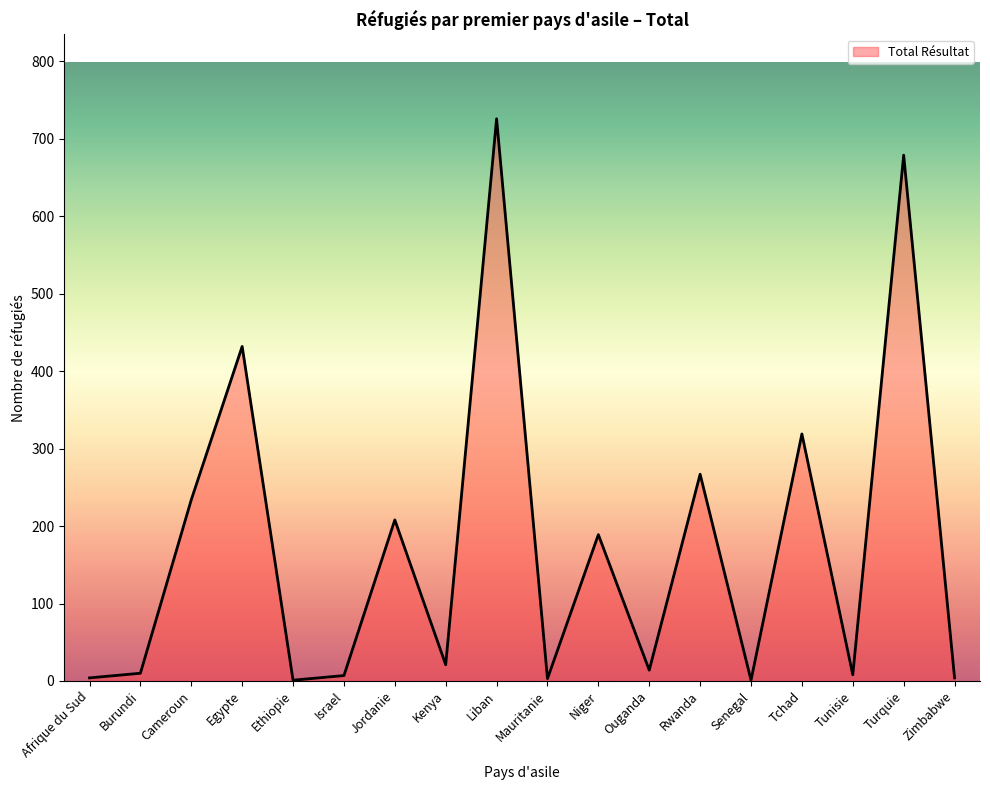

Approximately how many times larger is the value at Burundi compared to Zimbabwe?

2.5